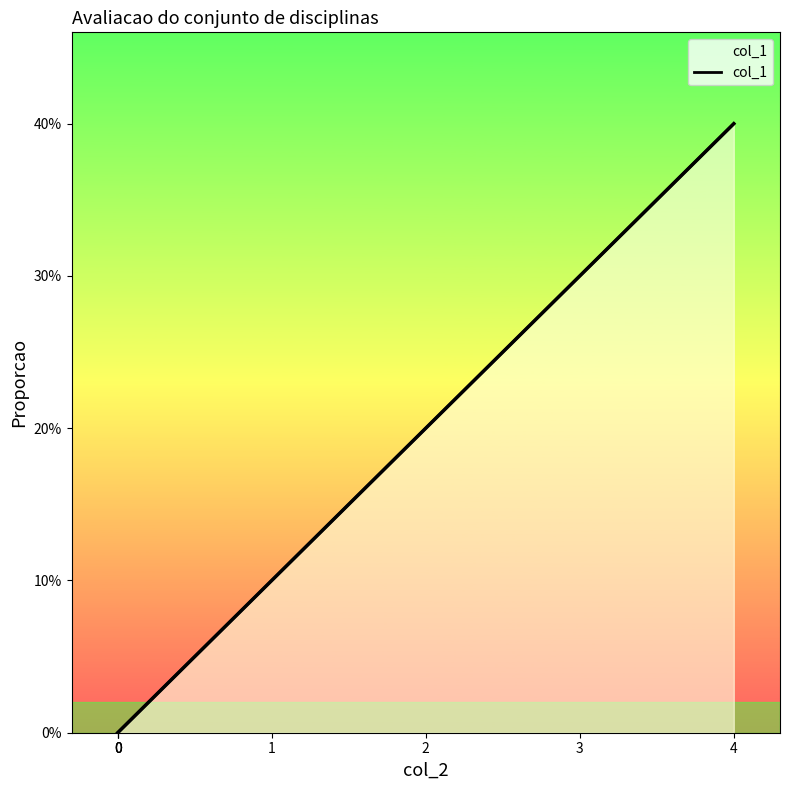

How many values are between 0 and 1?

7